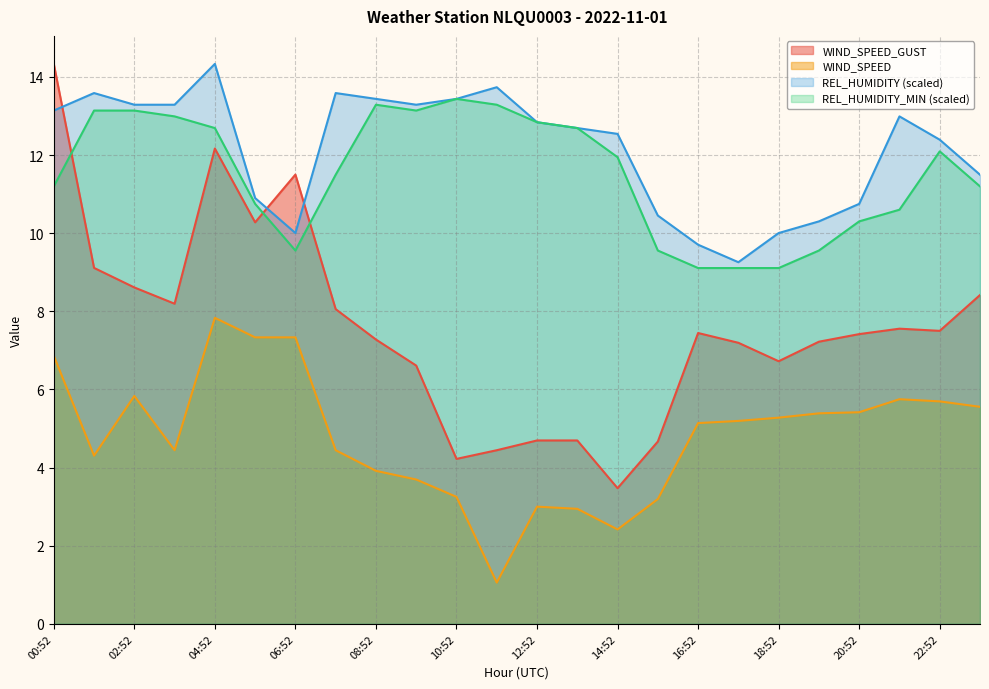

True or false: REL_HUMIDITY_MIN and REL_HUMIDITY cross at least once.

False